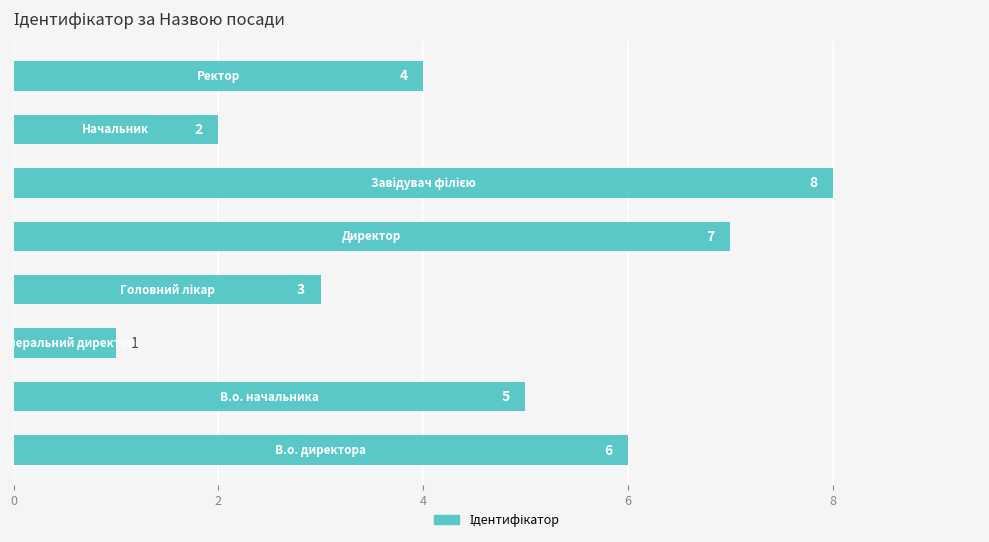

What is the greatest value displayed?

8